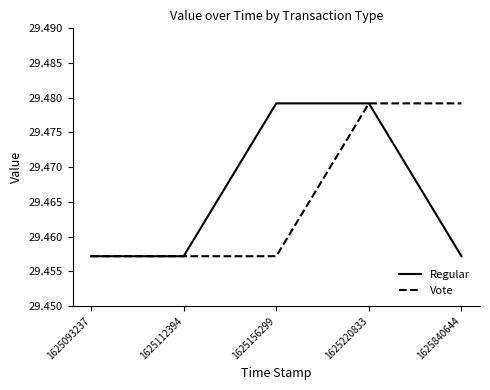

True or false: Regular has a value of 44.2 at 1625112394.

False